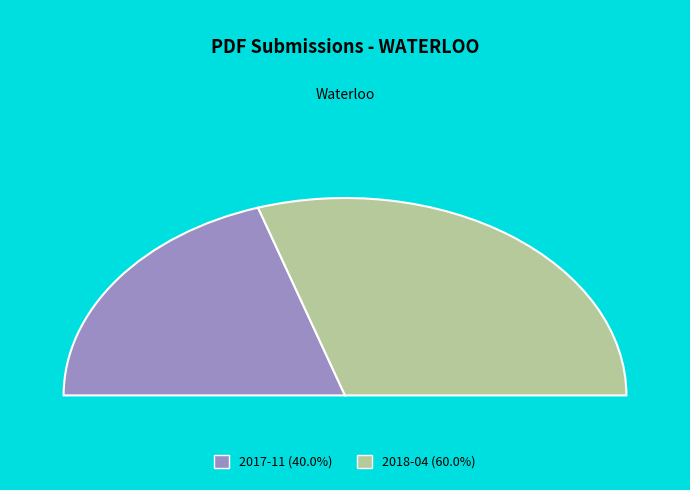

The 2017-11 slice represents 35% of the pie. True or false?

False